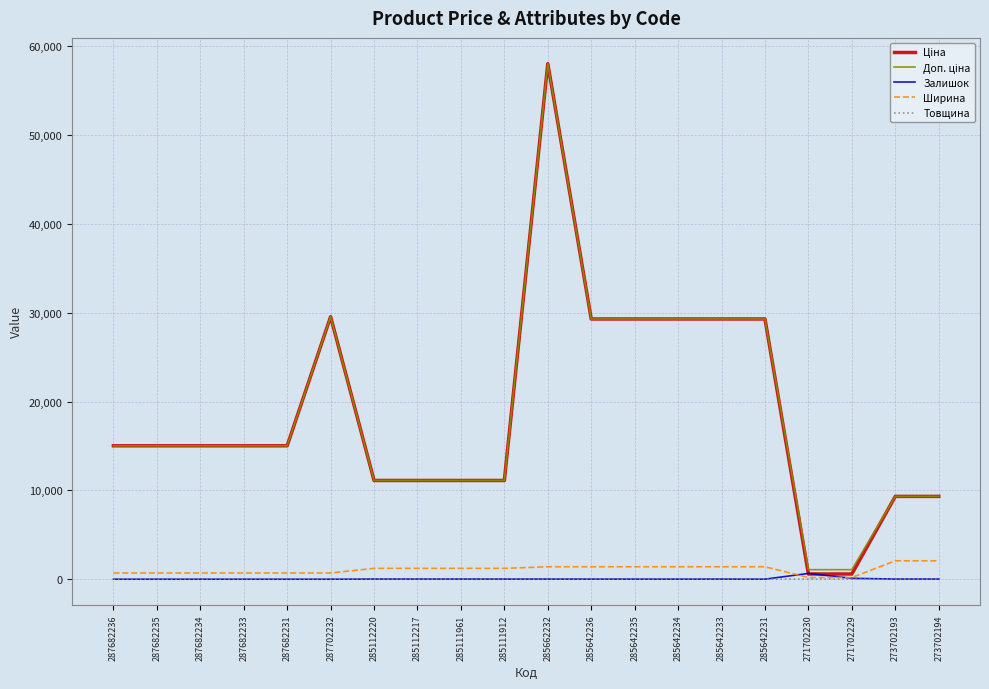

What is the maximum value for Ширина?

2070.0